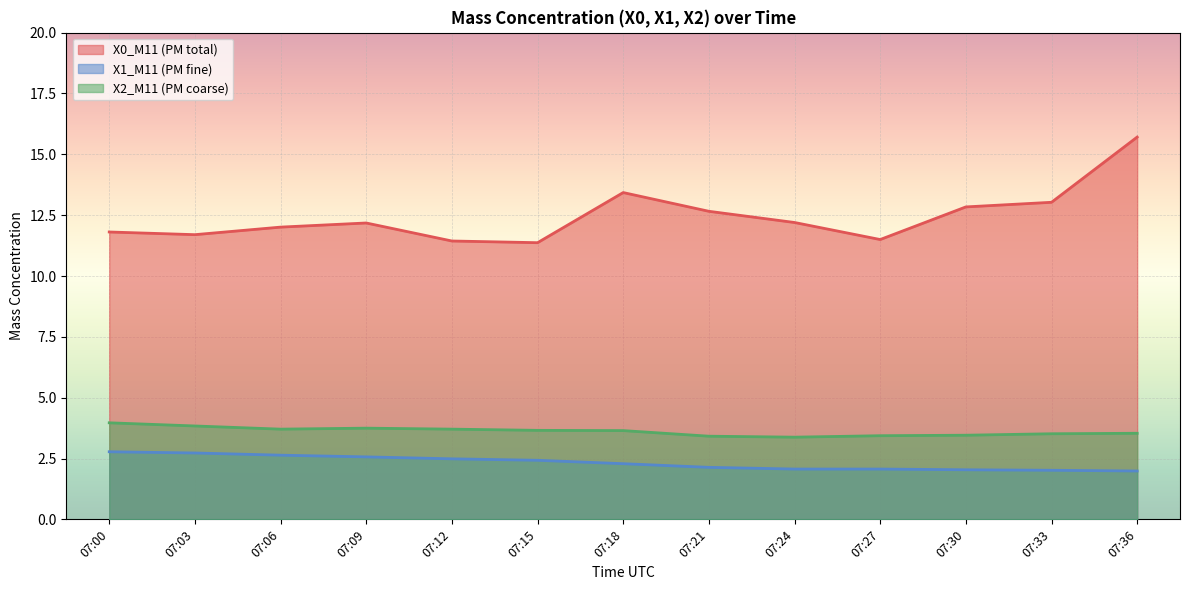

True or false: X0_M11 (PM total) and X1_M11 (PM fine) cross at least once.

False